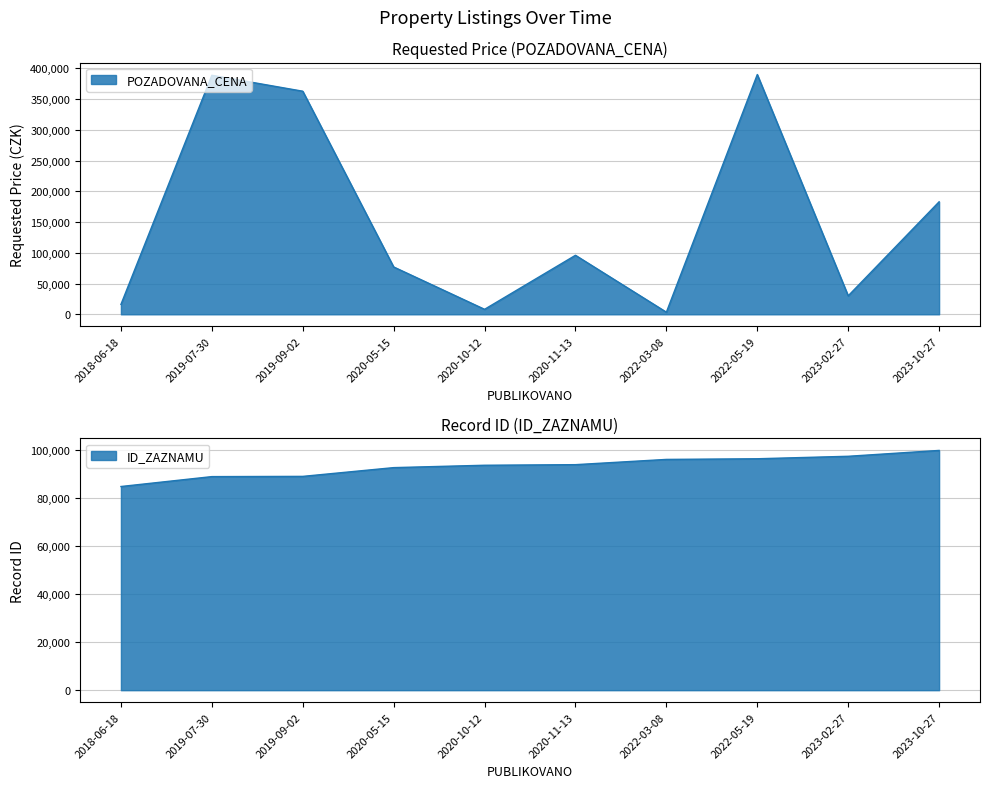

Rank the series by their maximum value, from highest to lowest.

POZADOVANA_CENA, ID_ZAZNAMU